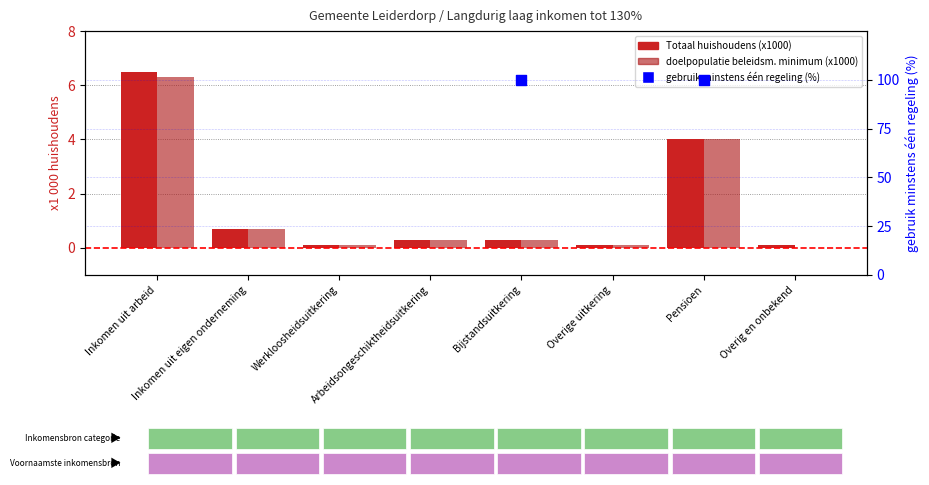

Is the value of Totaal huishoudens (x1000) at Overig en onbekend greater than the value of doelpopulatie beleidsmatig minimum (x1000) at Werkloosheidsuitkering?

No